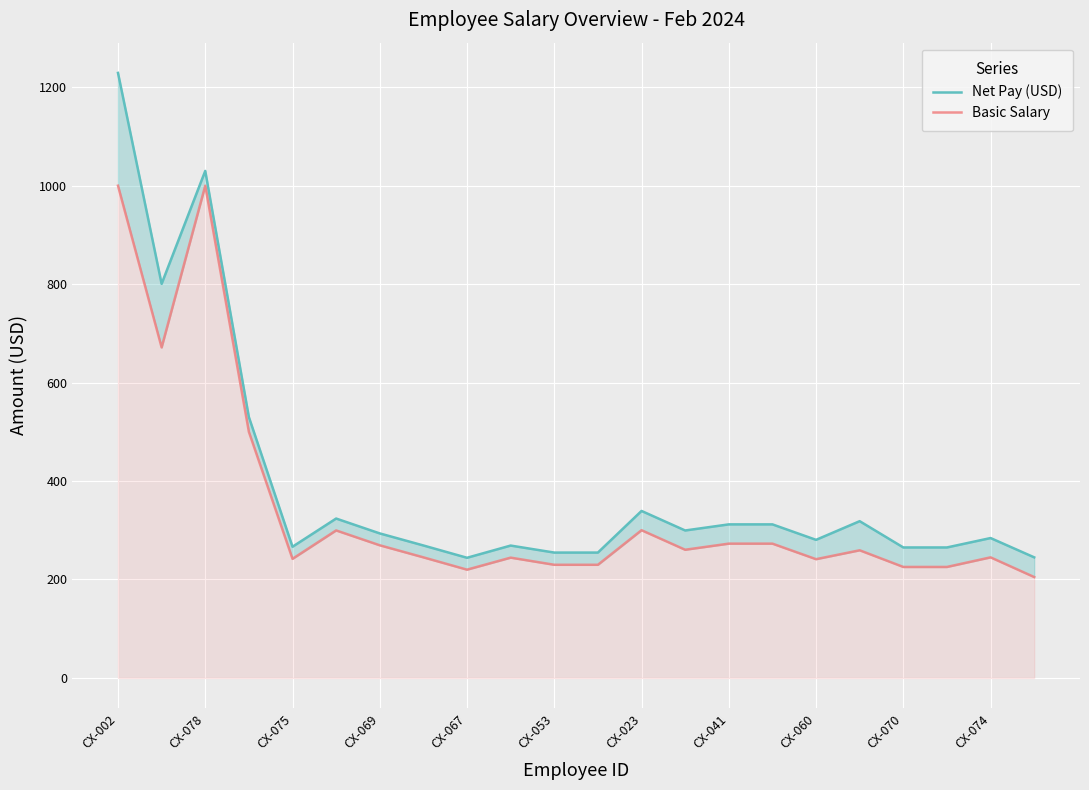

Between CX-002 and CX-069, which is larger?

CX-002